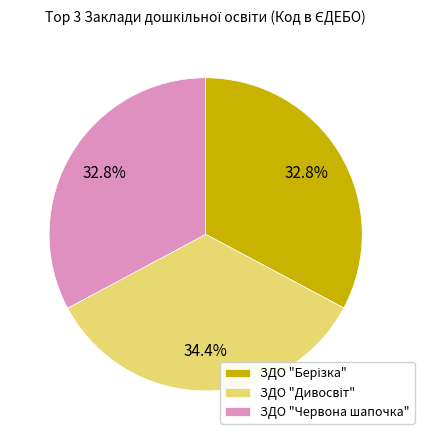

How much of the chart is everything except ЗДО "Червона шапочка"?

67.2%